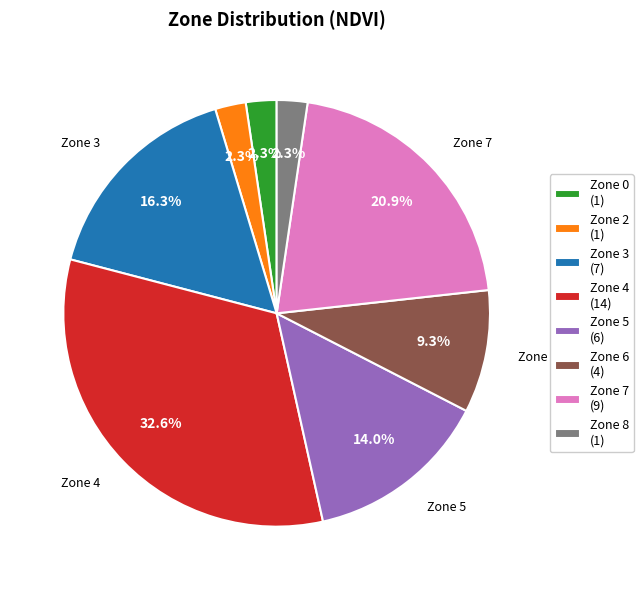

Is there a majority slice in this chart?

No